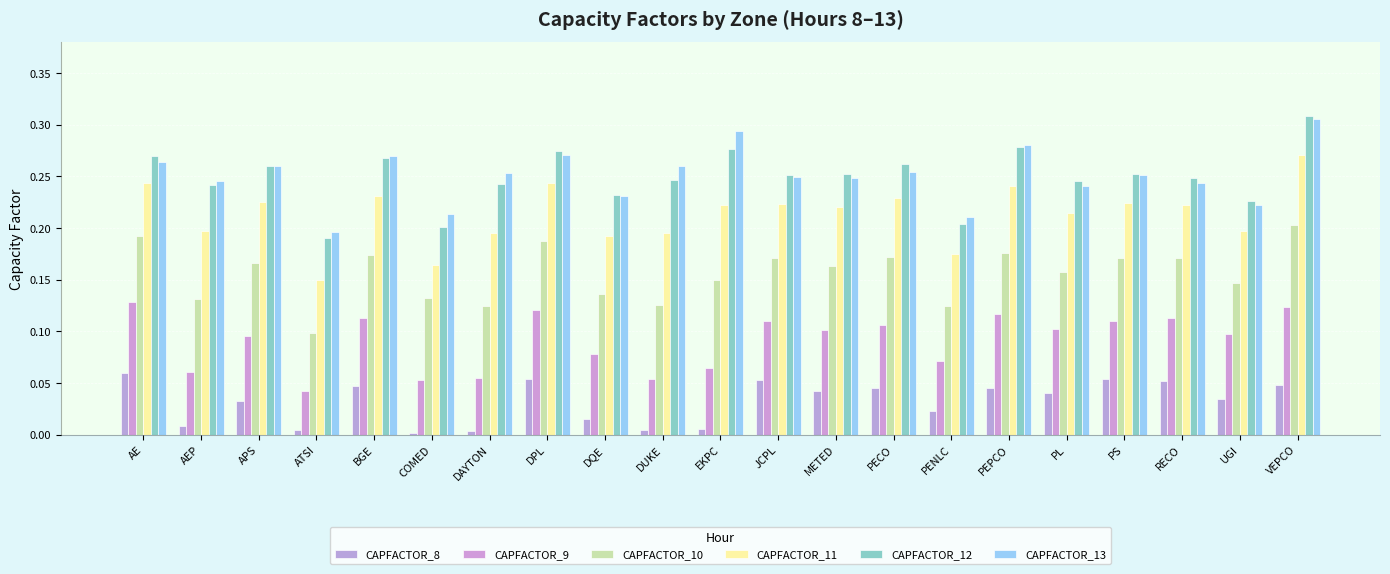

The value of CAPFACTOR_13 at JCPL is 0.2. True or false?

True